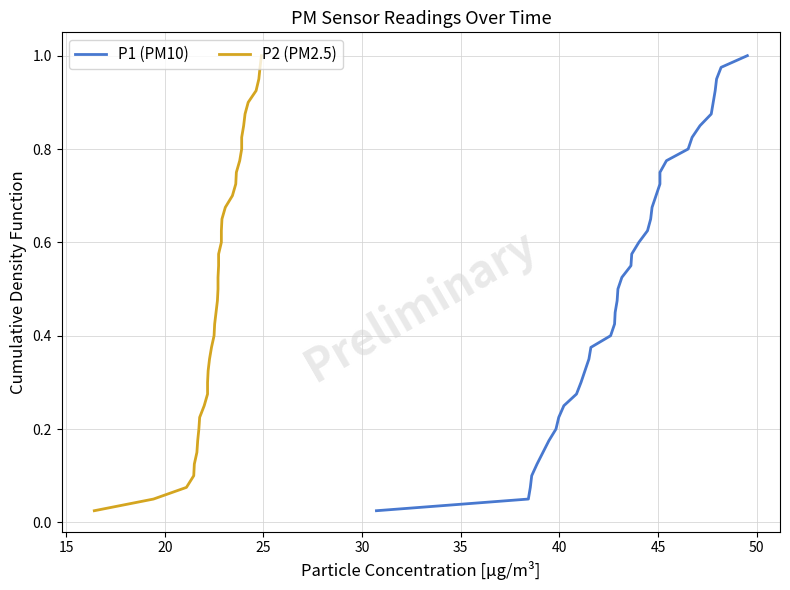

True or false: P1 (PM10) and P2 (PM2.5) cross at least once.

False